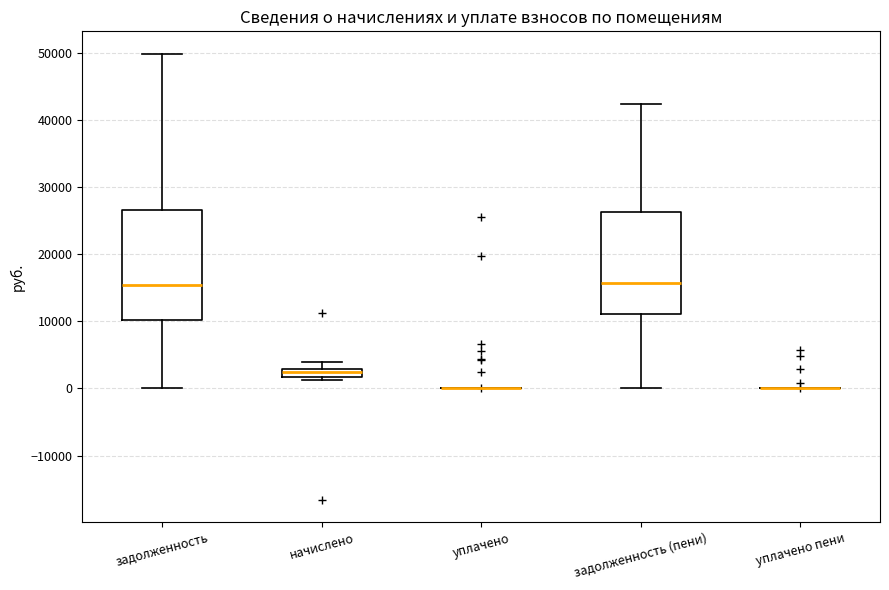

Where does the median line of the box for задолженность (пени) sit on the y-axis? The values are not printed on the chart, so give them approximately, as read against the axis.

16000